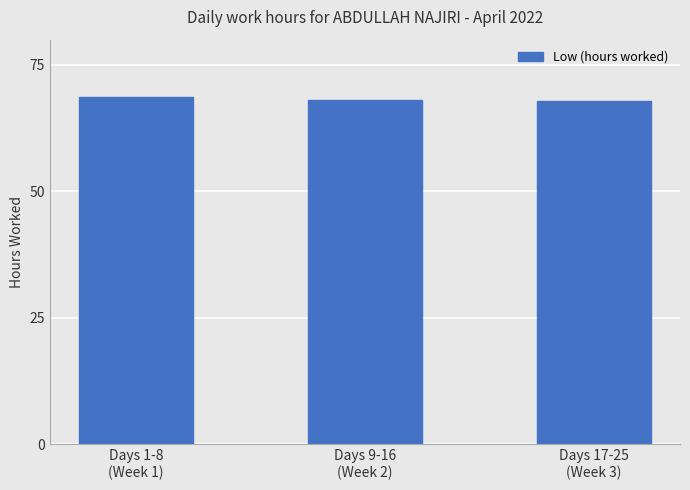

What is the label of the 2nd bar from the right?

Days 9-16
(Week 2)